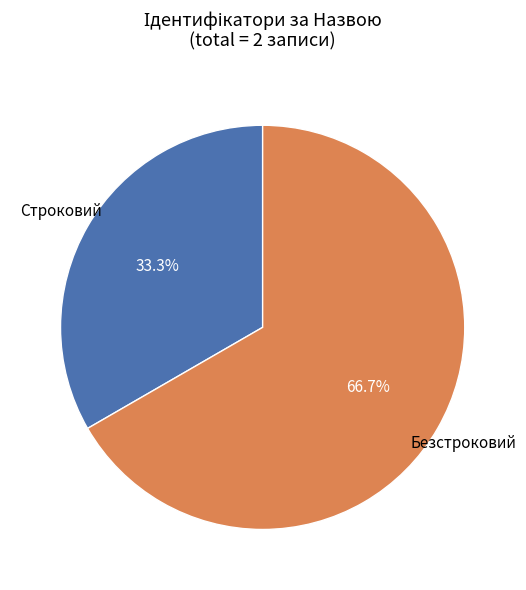

Does any single category account for the majority?

Yes